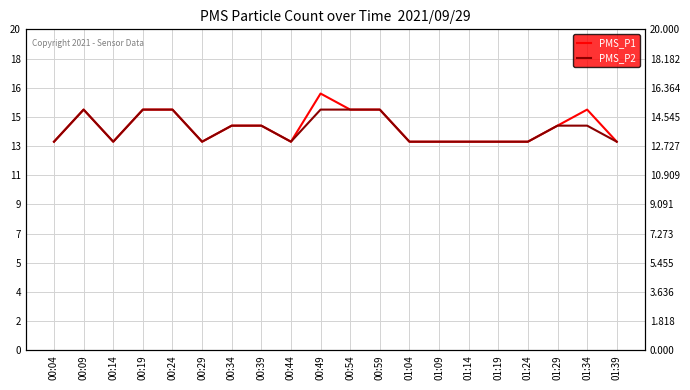

What is the difference between the maximum and second lowest values in the PMS_P2 series?

2